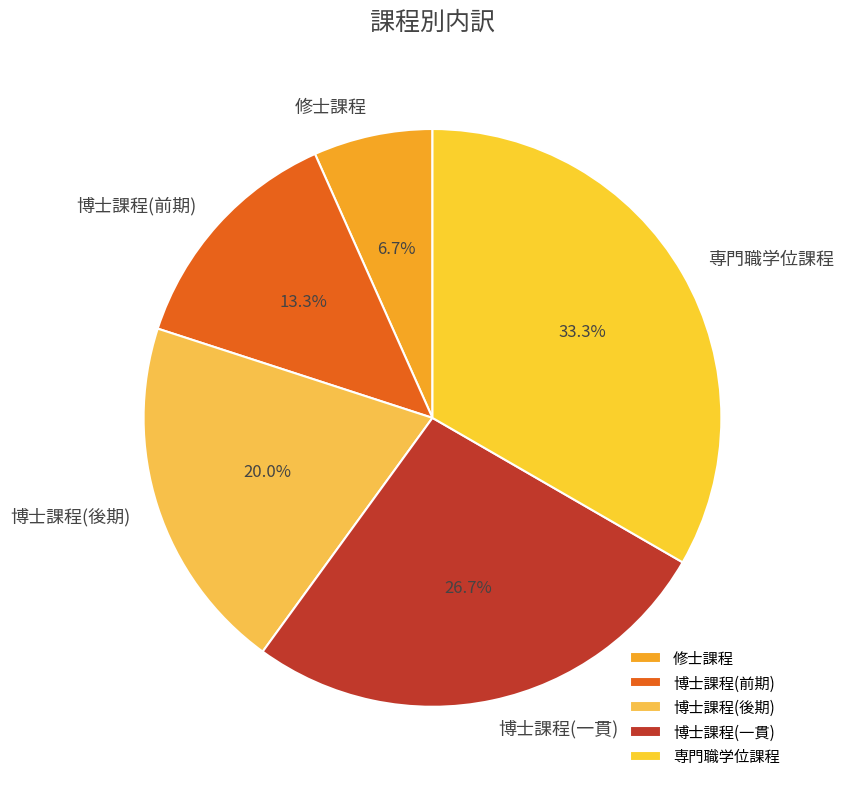

What portion of the pie excludes 専門職学位課程?

66.7%